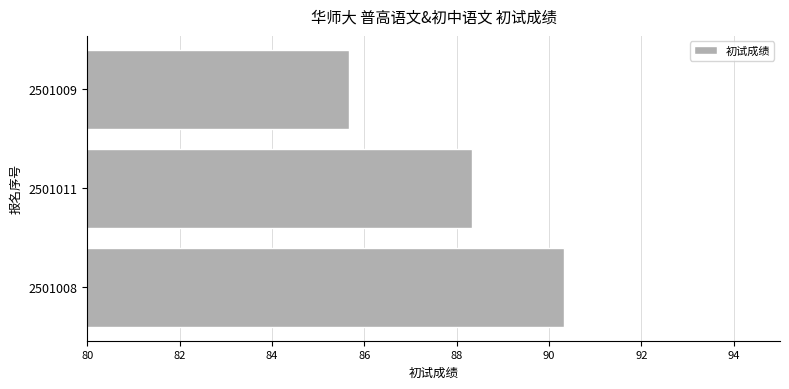

Which category has the highest value across all series?

2501008